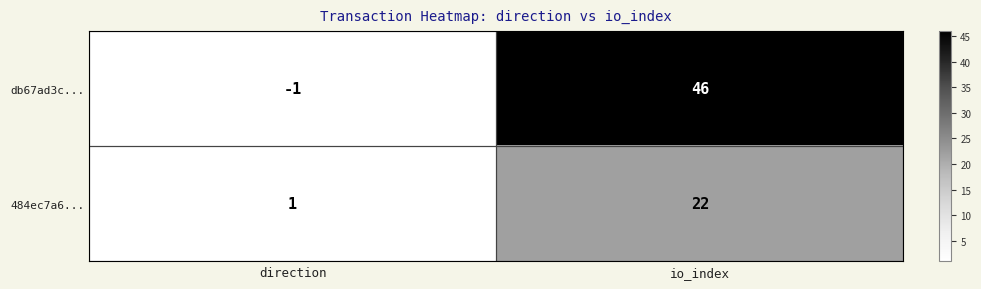

True or false: db67ad3c... has a value of -1 at direction.

True